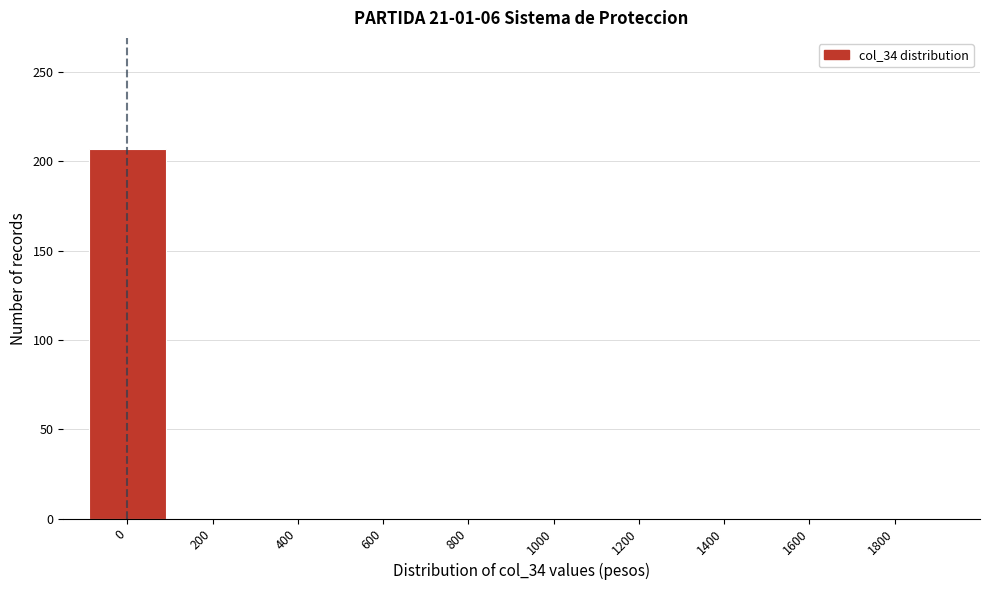

Reading right to left, transcribe all the data shown in this chart.

1800=0	1600=0	1400=0	1200=0	1000=0	800=0	600=0	400=0	200=0	0=207